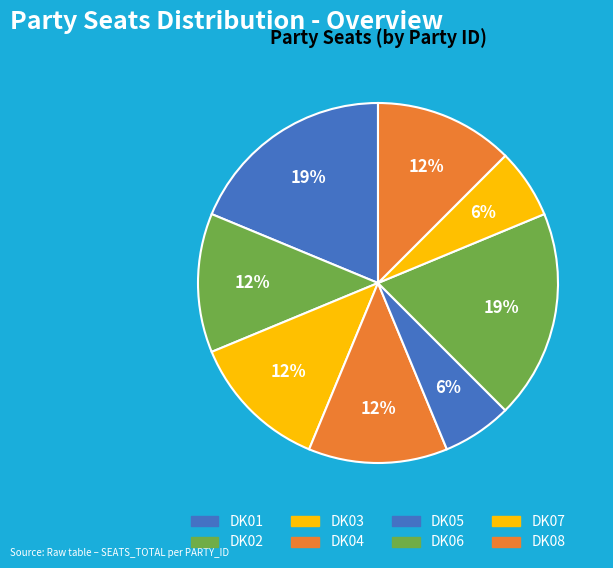

Is there any slice that represents more than half of the pie?

No